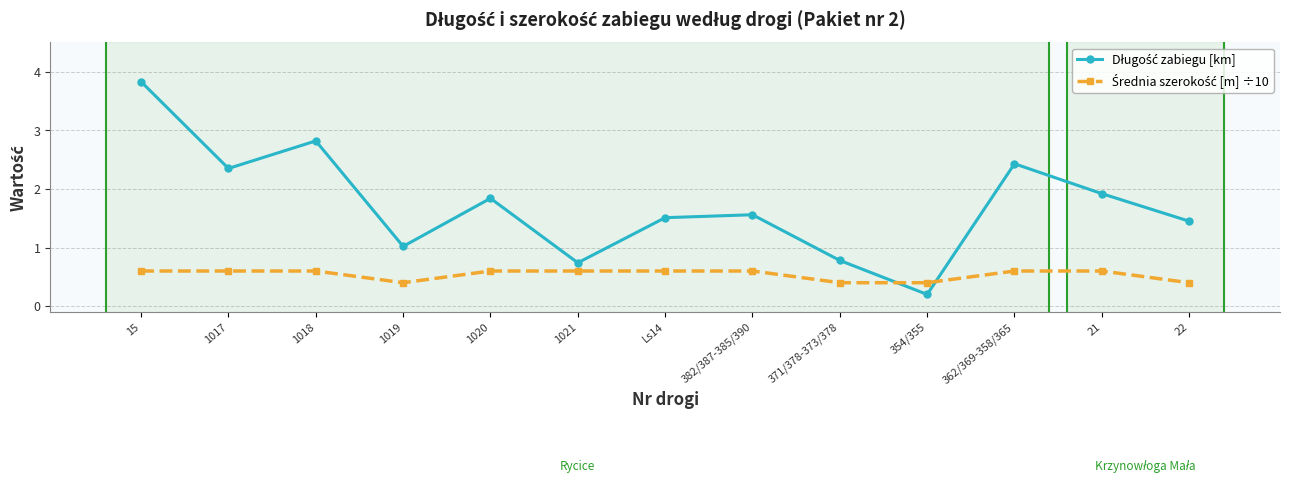

What position from the left is 1020?

5